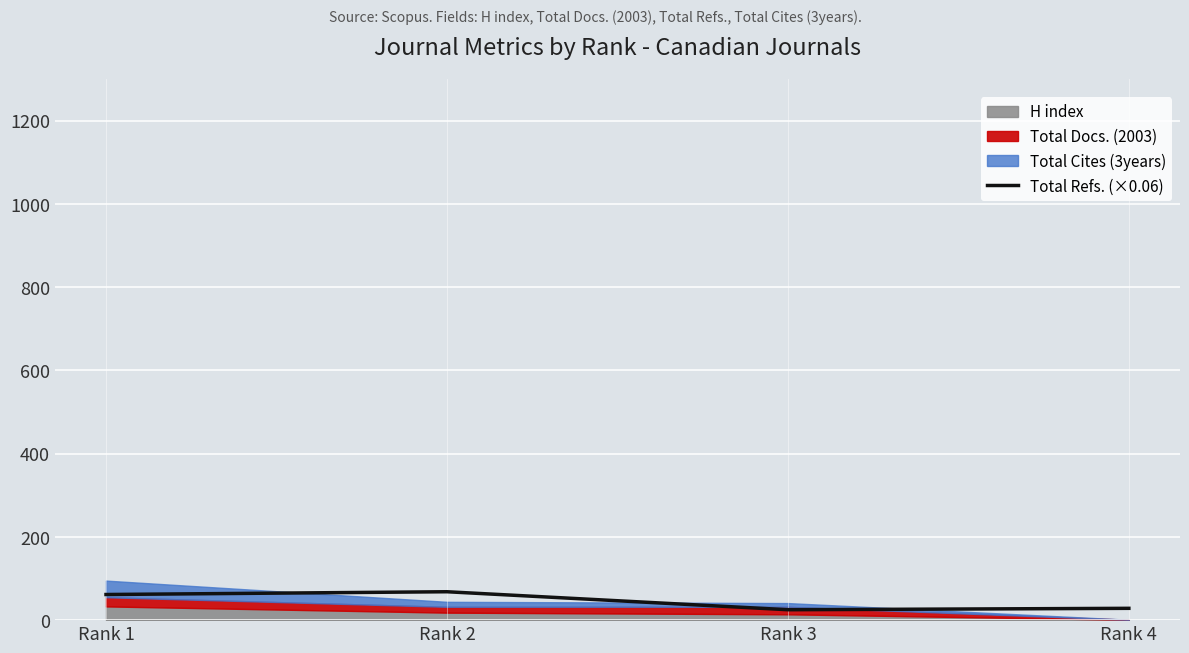

The chart shows a value of 108.2 at Rank 2. True or false?

False